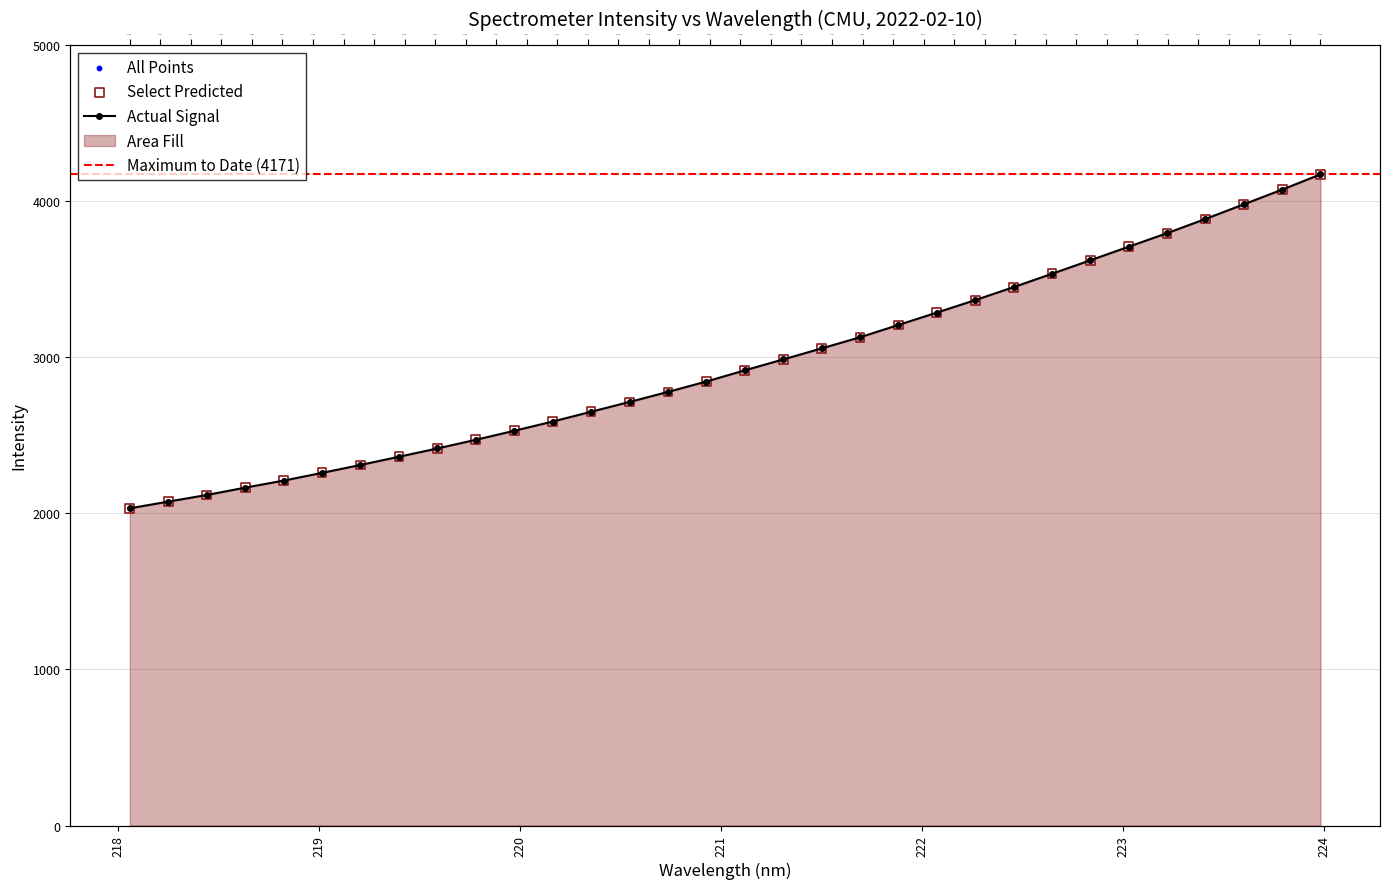

Which has a higher value, 222.263 or 219.7801?

222.263